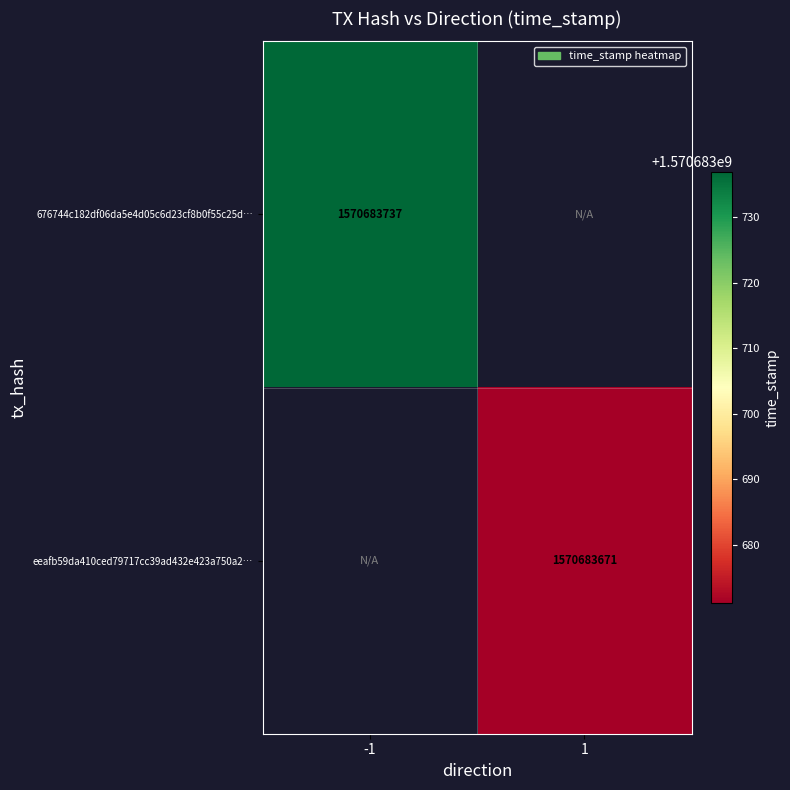

What is the total value across all series at 1?

1570683671